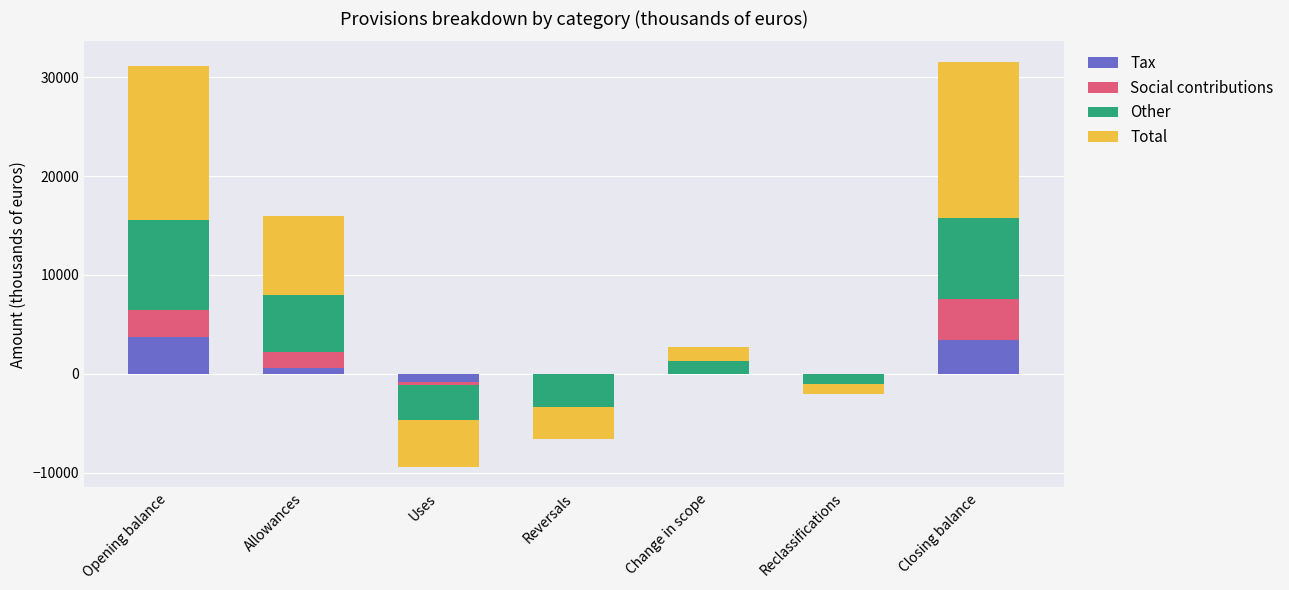

Which category has the lowest value across all series?

Uses